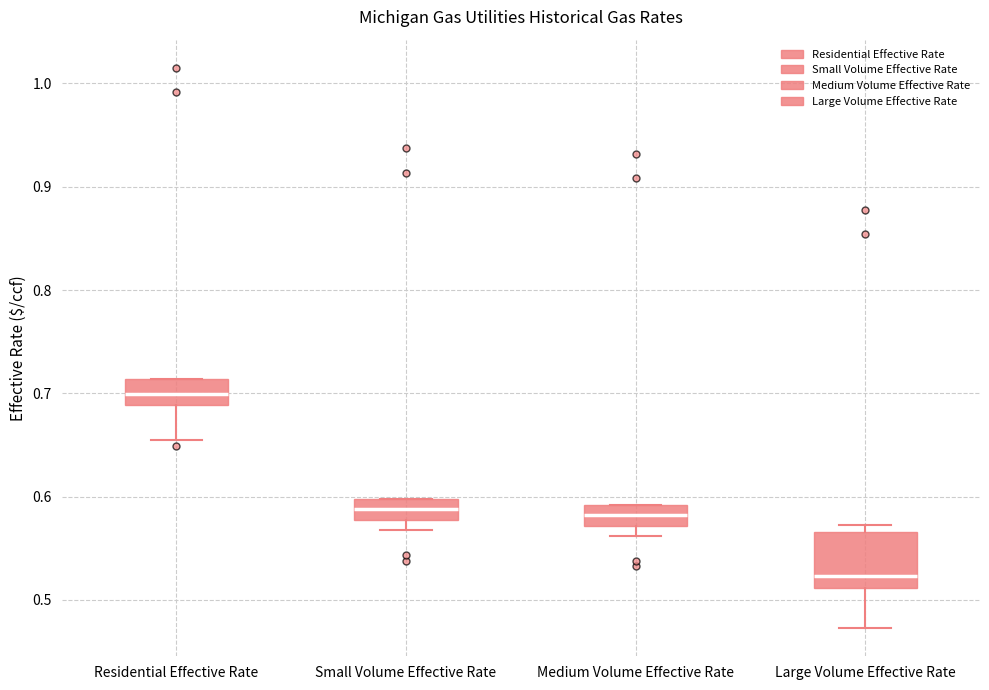

Comparing the boxes themselves (not the whiskers), which one is the tallest?

Large Volume Effective Rate